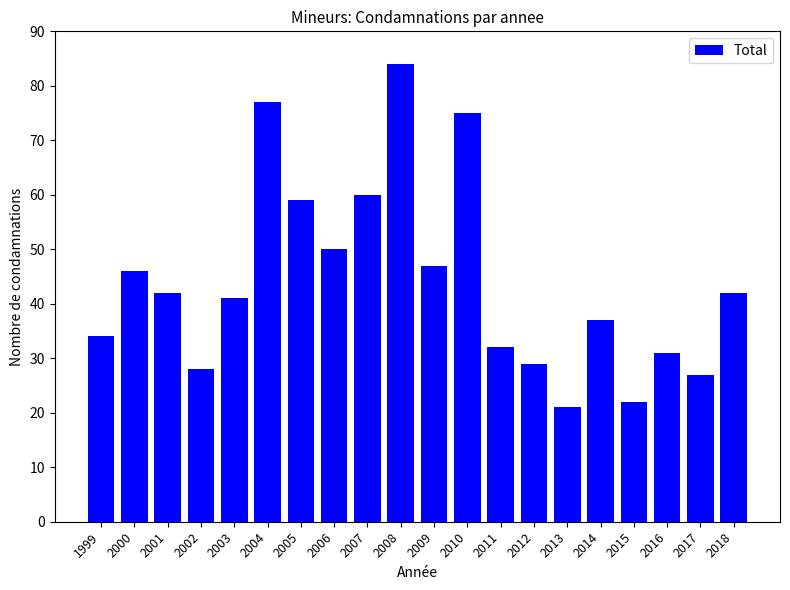

Between 2016 and 2011, which is larger?

2011